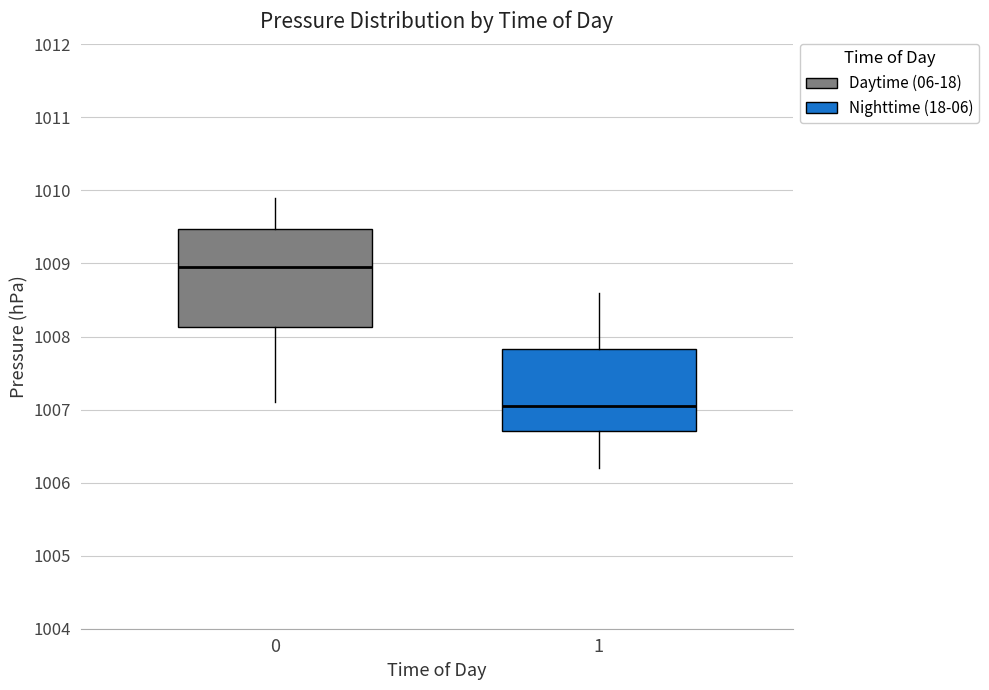

Reading left to right, transcribe this box plot: for each box, give where its median line is, the range the box spans, and where its two whiskers end, as read against the y-axis. The values are not printed on the chart, so give them approximately, as read against the axis.

0: median 1009.0, box 1008.1 to 1009.5, whiskers 1007.1 to 1009.9
1: median 1007.1, box 1006.7 to 1007.8, whiskers 1006.2 to 1008.6